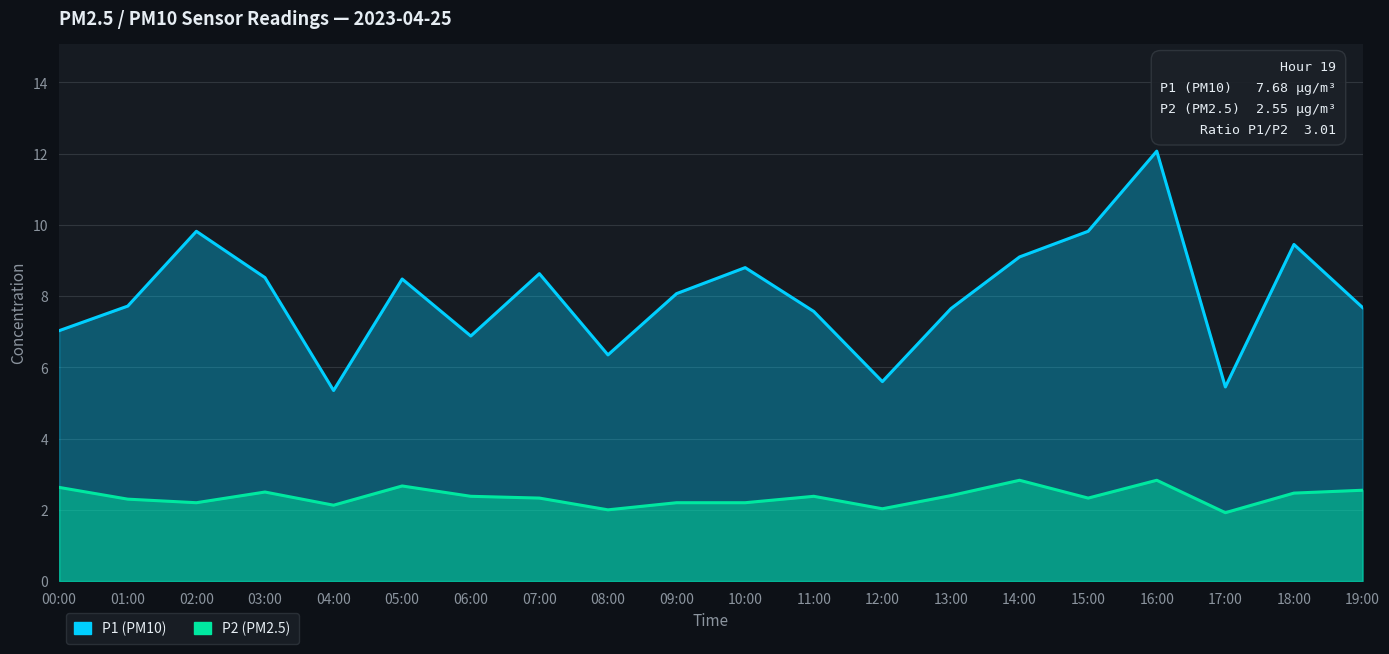

What is the minimum value shown in the chart?

1.9